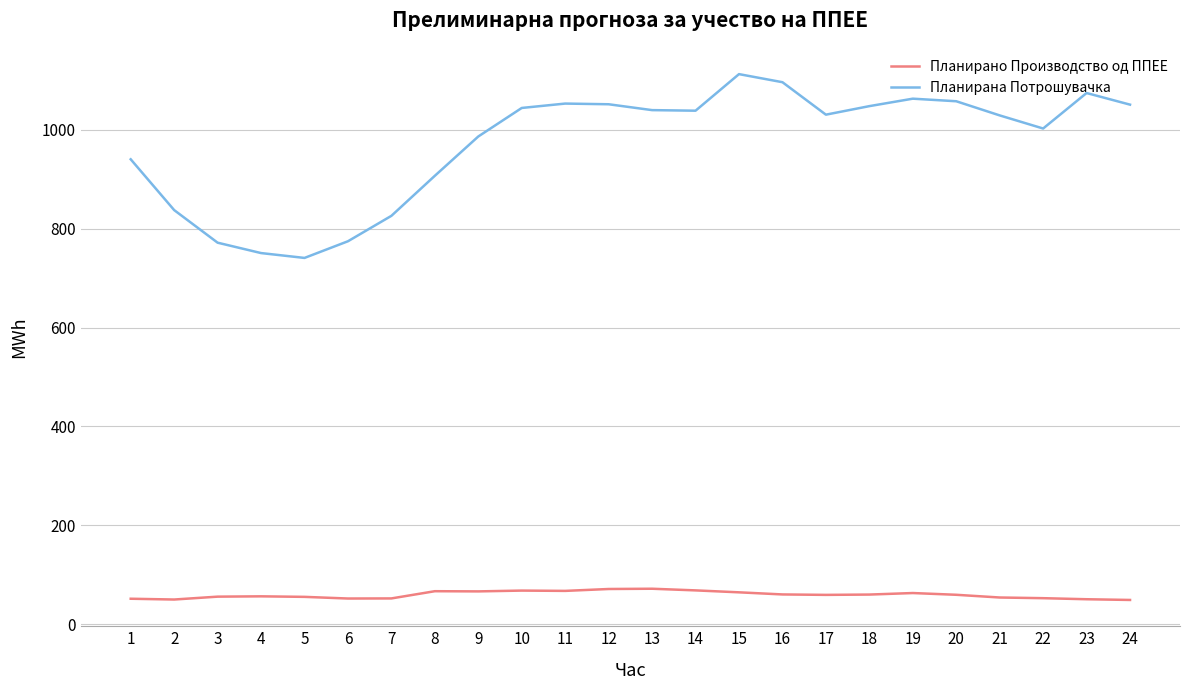

Which series changed the most between 2 and 4?

Планирана Потрошувачка